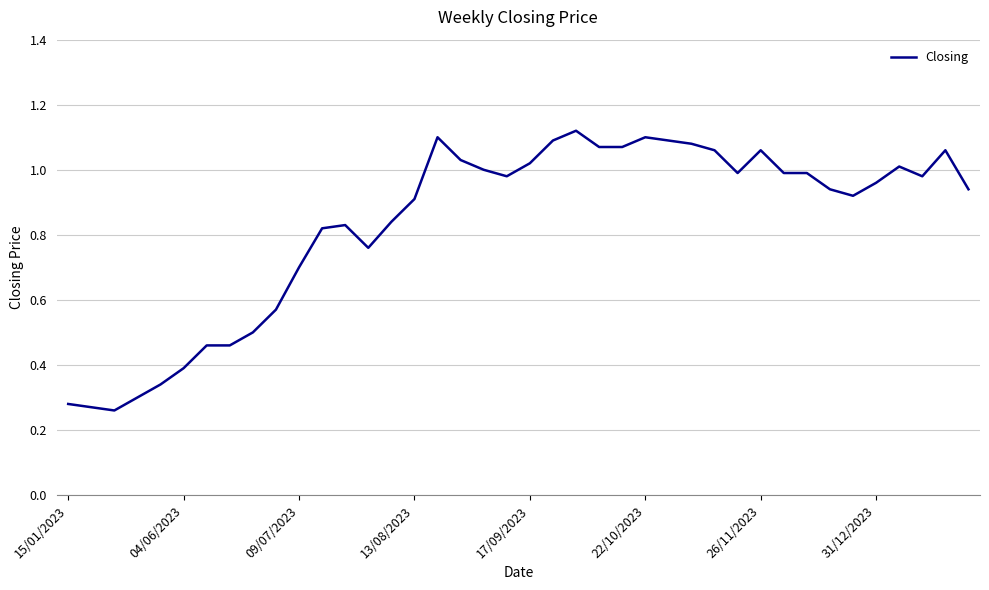

How many lines are shown in the chart?

1